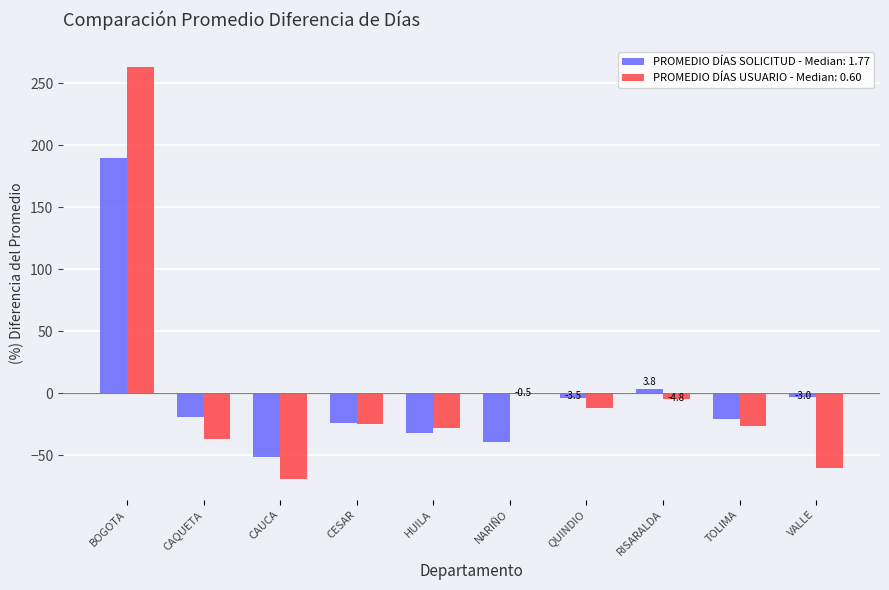

Count the number of categories in the chart.

10